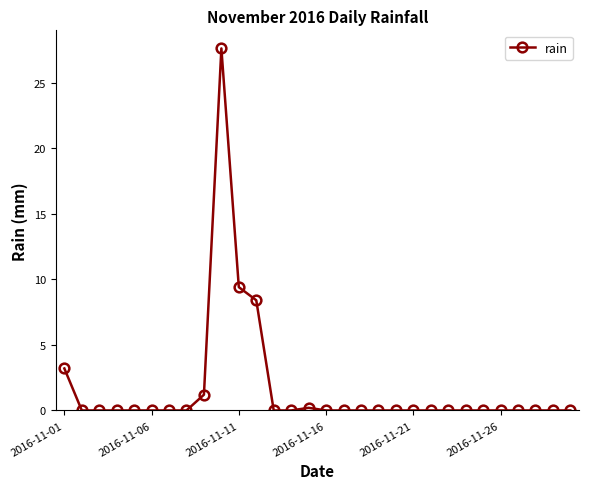

Does the chart have visible grid lines?

No